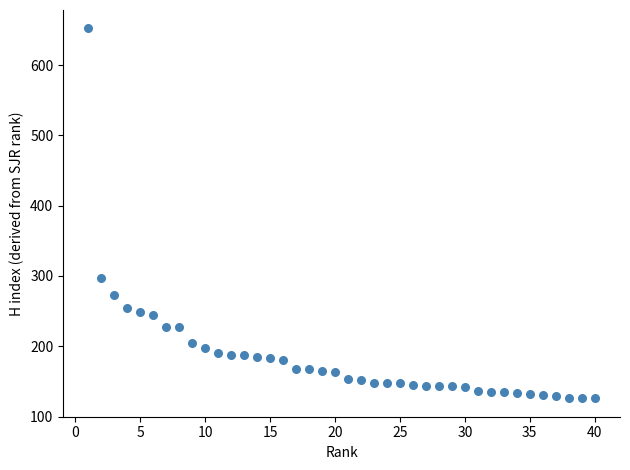

What is the range of Y values (max minus min)?

526